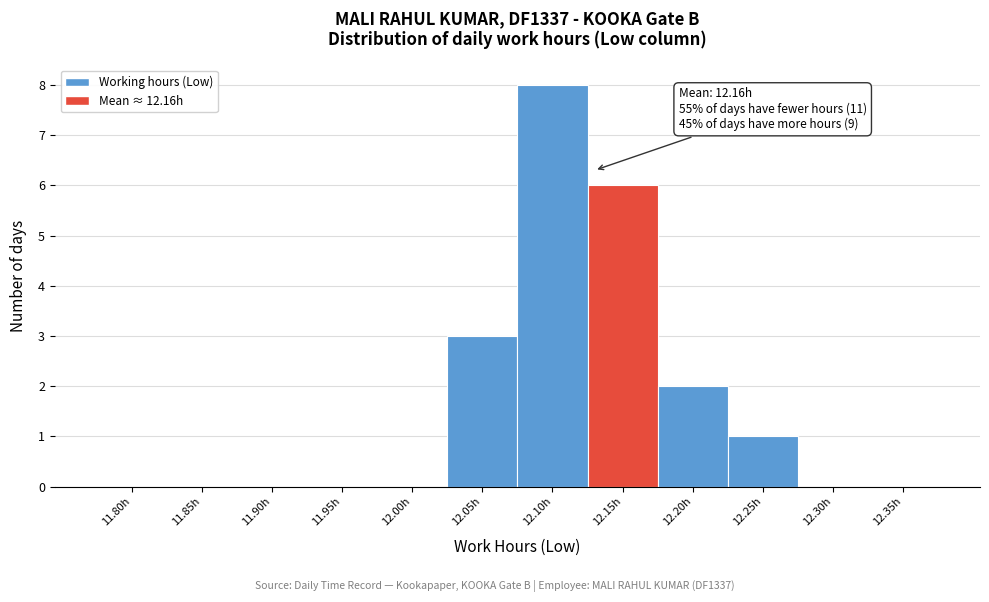

Reading left to right, transcribe all the data shown in this chart.

11.80h=0	11.85h=0	11.90h=0	11.95h=0	12.00h=0	12.05h=3	12.10h=8	12.15h=6	12.20h=2	12.25h=1	12.30h=0	12.35h=0